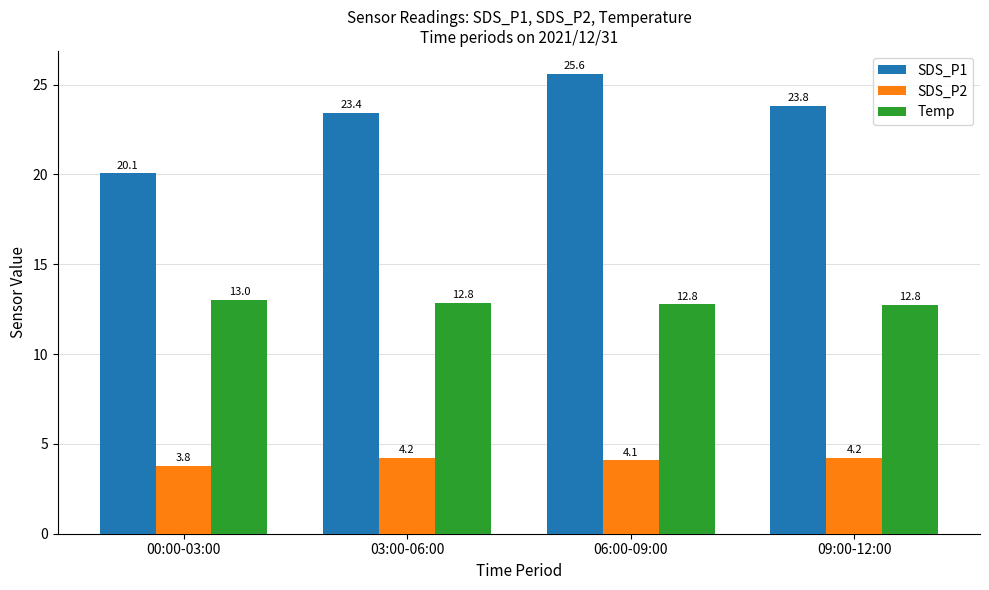

The Temp series shows 21.1 at 00:00-03:00. True or false?

False